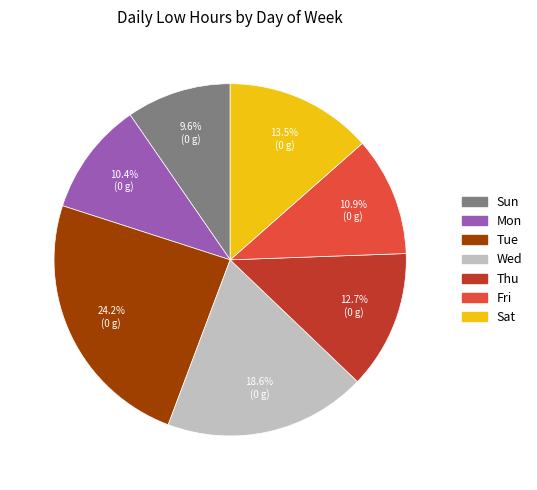

Rank the categories by value from highest to lowest.

Tue, Wed, Sat, Thu, Fri, Mon, Sun